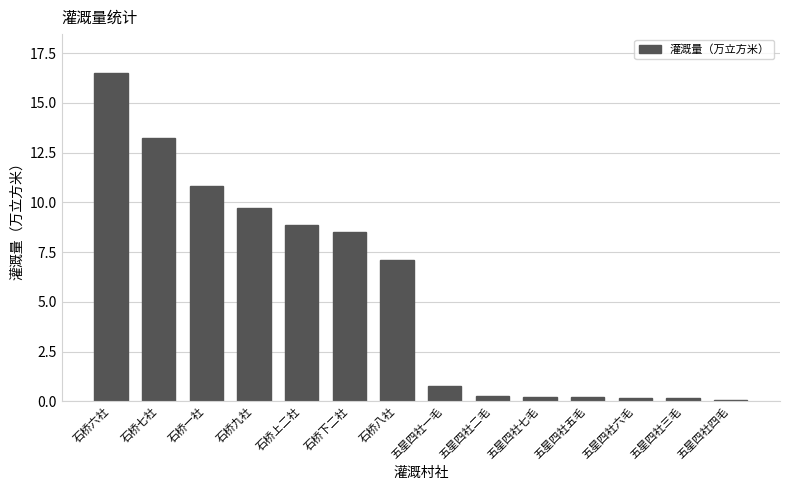

True or false: the data shows 16.5 at 石桥六社.

True